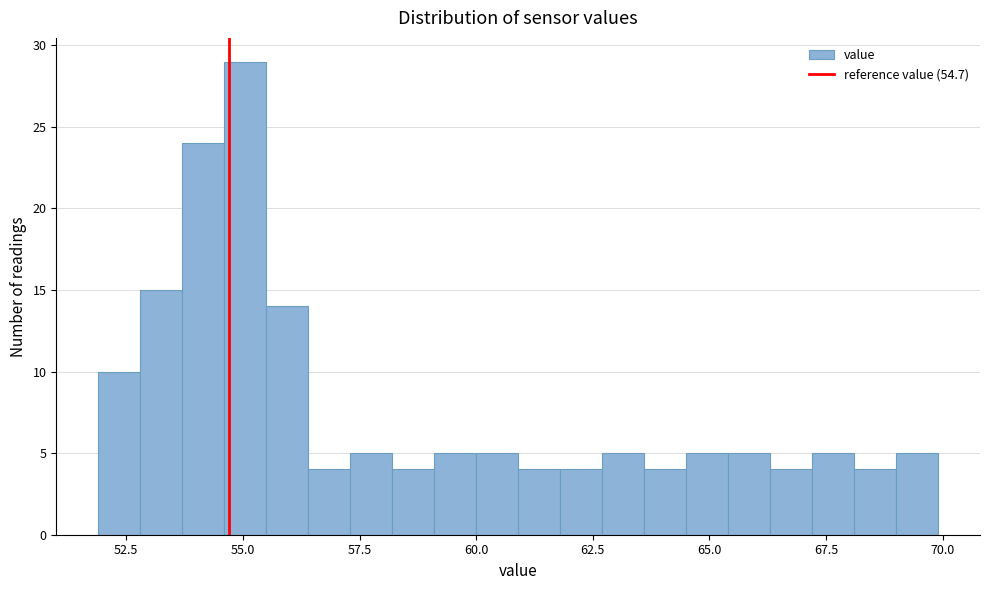

Read against the x-axis, roughly where is the centre of the tallest bar?

55.0